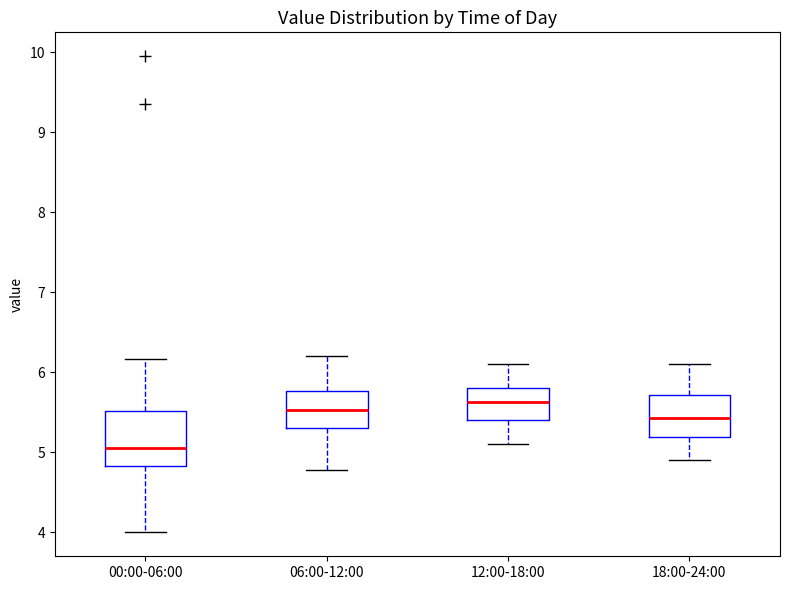

Reading left to right, transcribe this box plot: for each box, give where its median line is, the range the box spans, and where its two whiskers end, as read against the y-axis. The values are not printed on the chart, so give them approximately, as read against the axis.

00:00-06:00: median 5.1, box 4.8 to 5.5, whiskers 4.0 to 6.2
06:00-12:00: median 5.5, box 5.3 to 5.8, whiskers 4.8 to 6.2
12:00-18:00: median 5.6, box 5.4 to 5.8, whiskers 5.1 to 6.1
18:00-24:00: median 5.4, box 5.2 to 5.7, whiskers 4.9 to 6.1